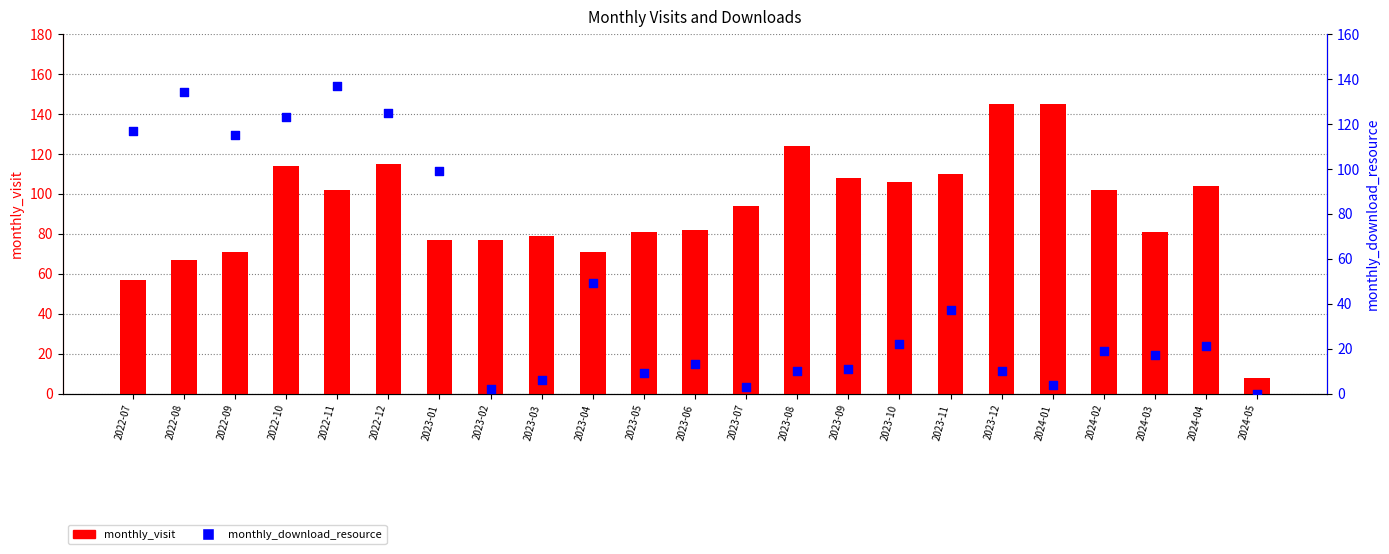

At which category is the sum across all series the highest?

2022-12